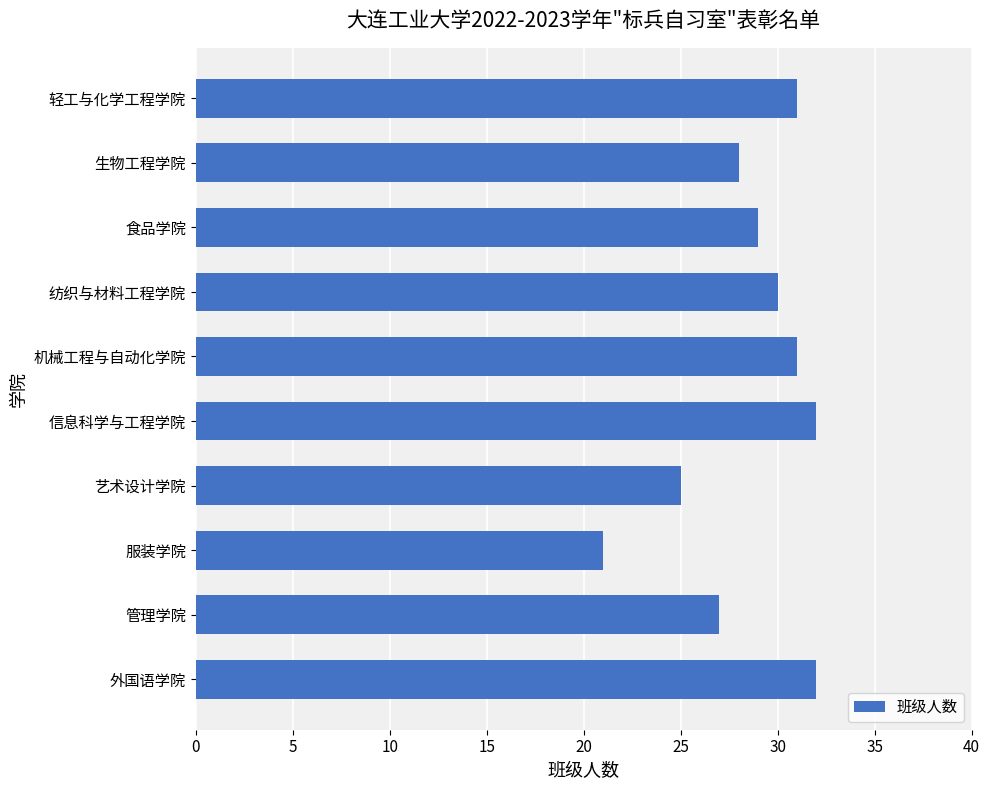

The chart shows a value of 31 at 机械工程与自动化学院. True or false?

True